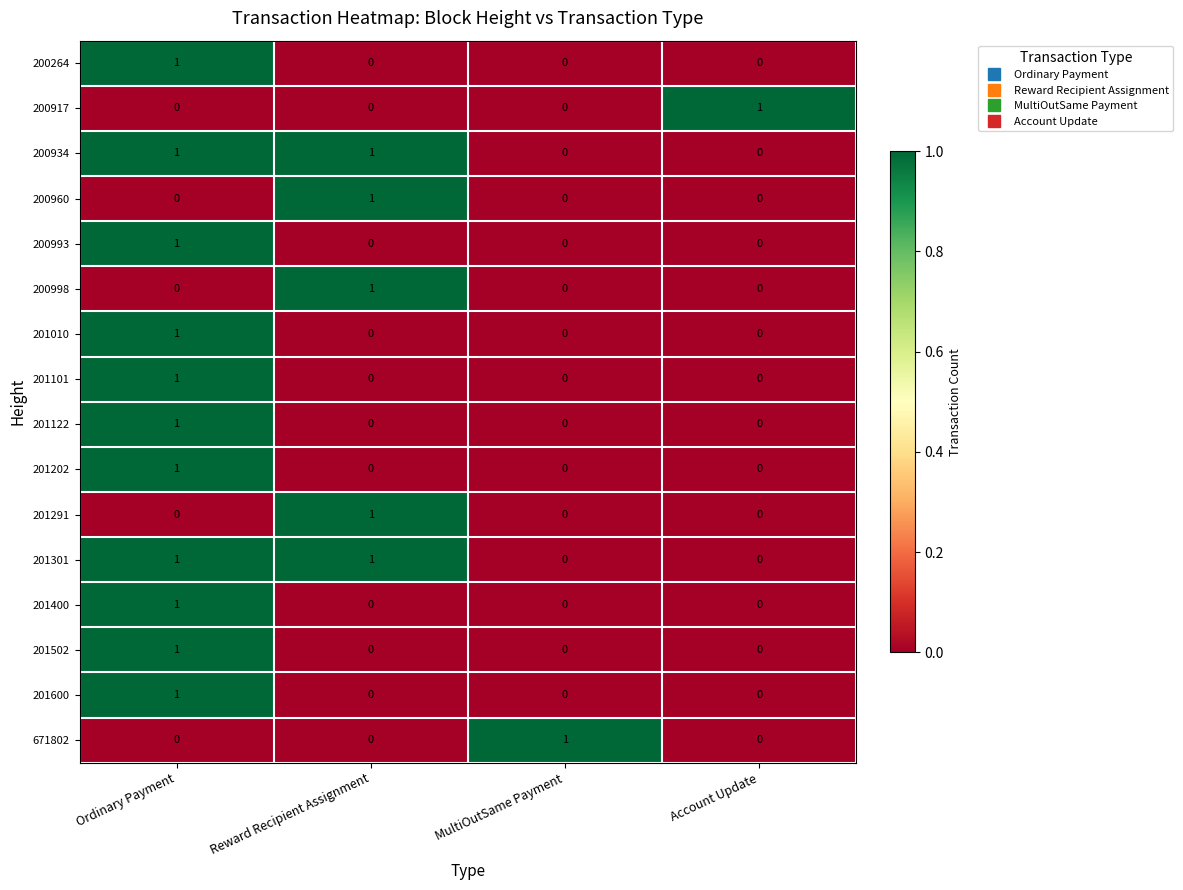

Count the 201122 values in the range 0 to 1.

4